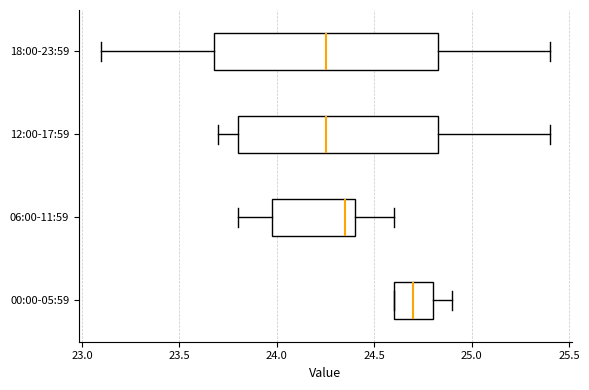

Comparing the boxes themselves (not the whiskers), which one is the widest?

18:00-23:59